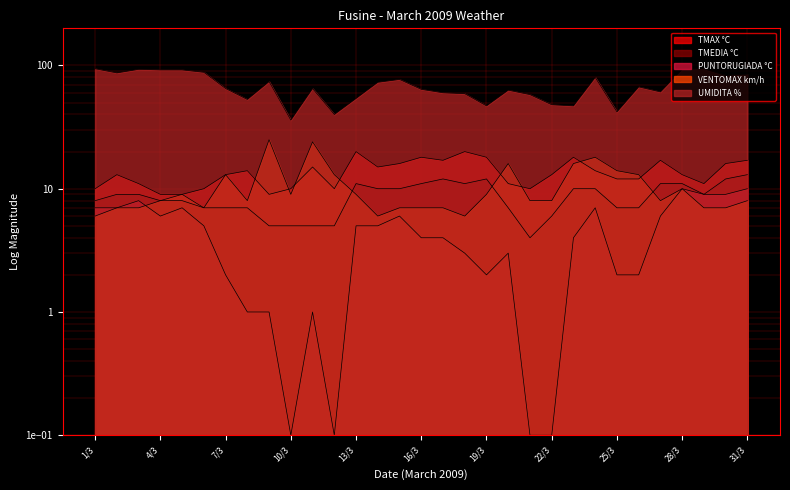

Which has a higher value, 26/3 or 13/3?

13/3